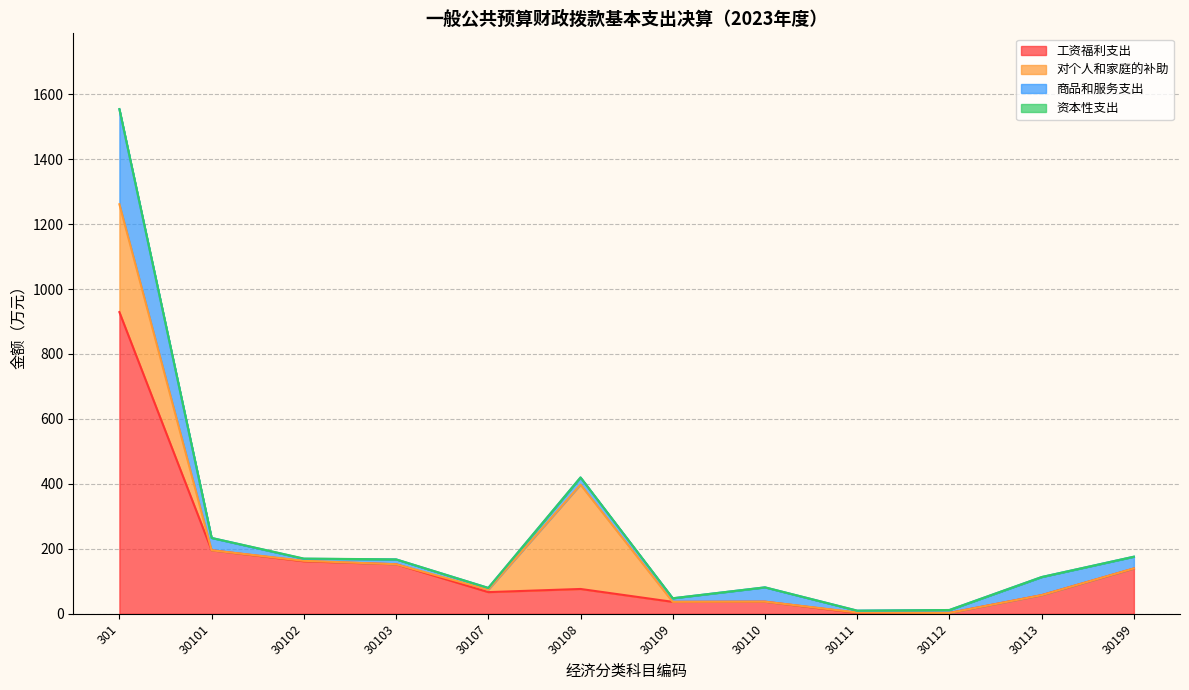

What is the spread (max minus min) of values at 30199?

139.4